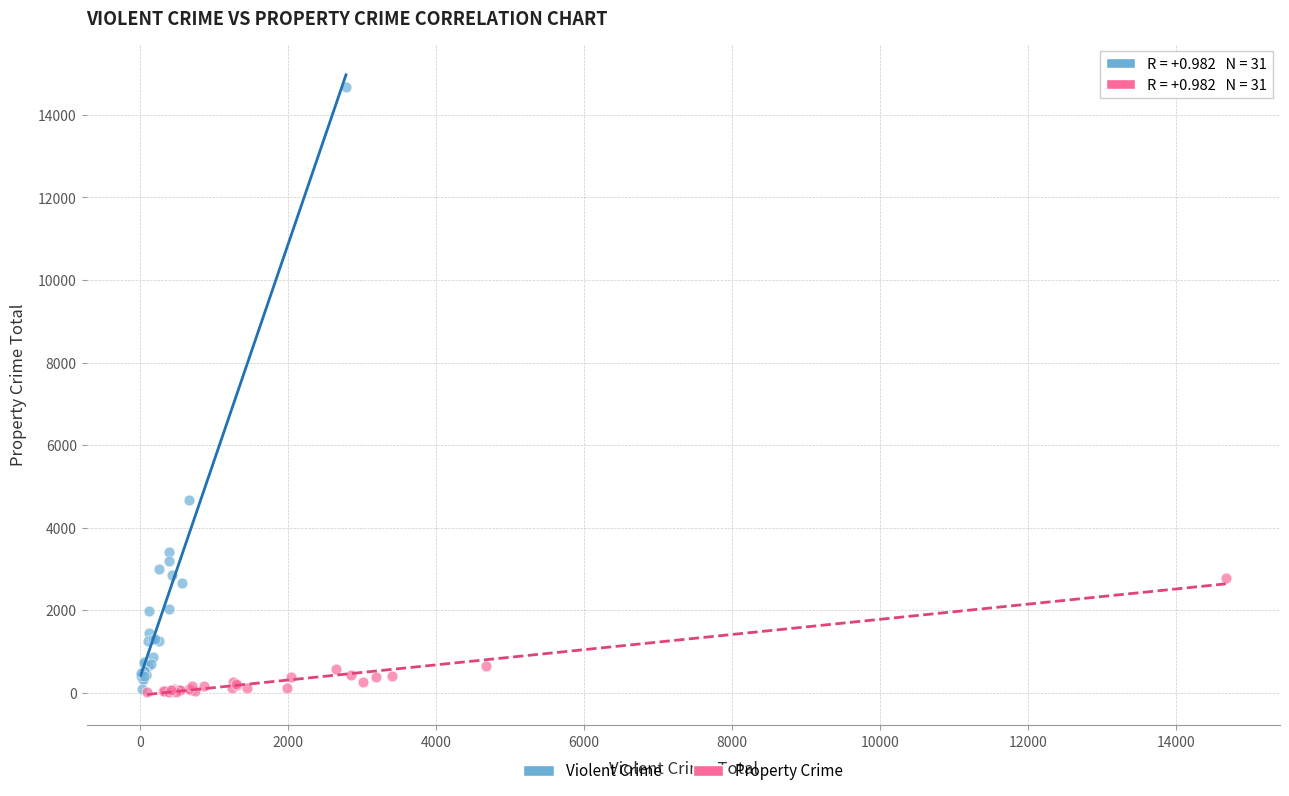

Which series contains the highest Y value?

Violent Crime